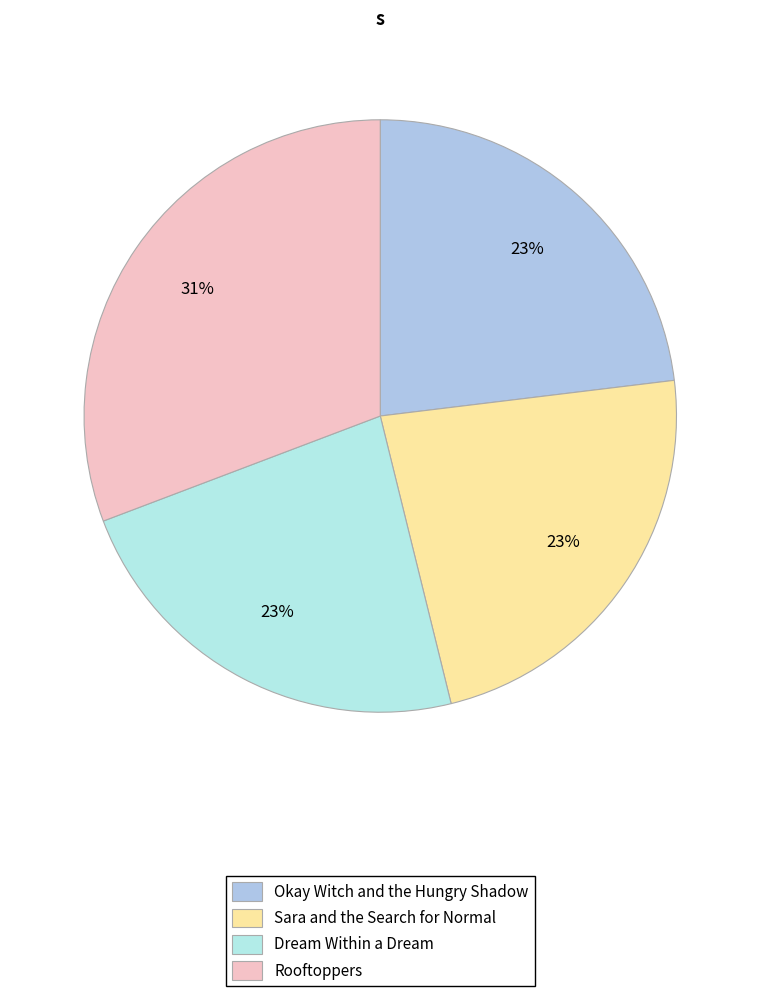

Which category has the biggest portion of the pie?

Rooftoppers